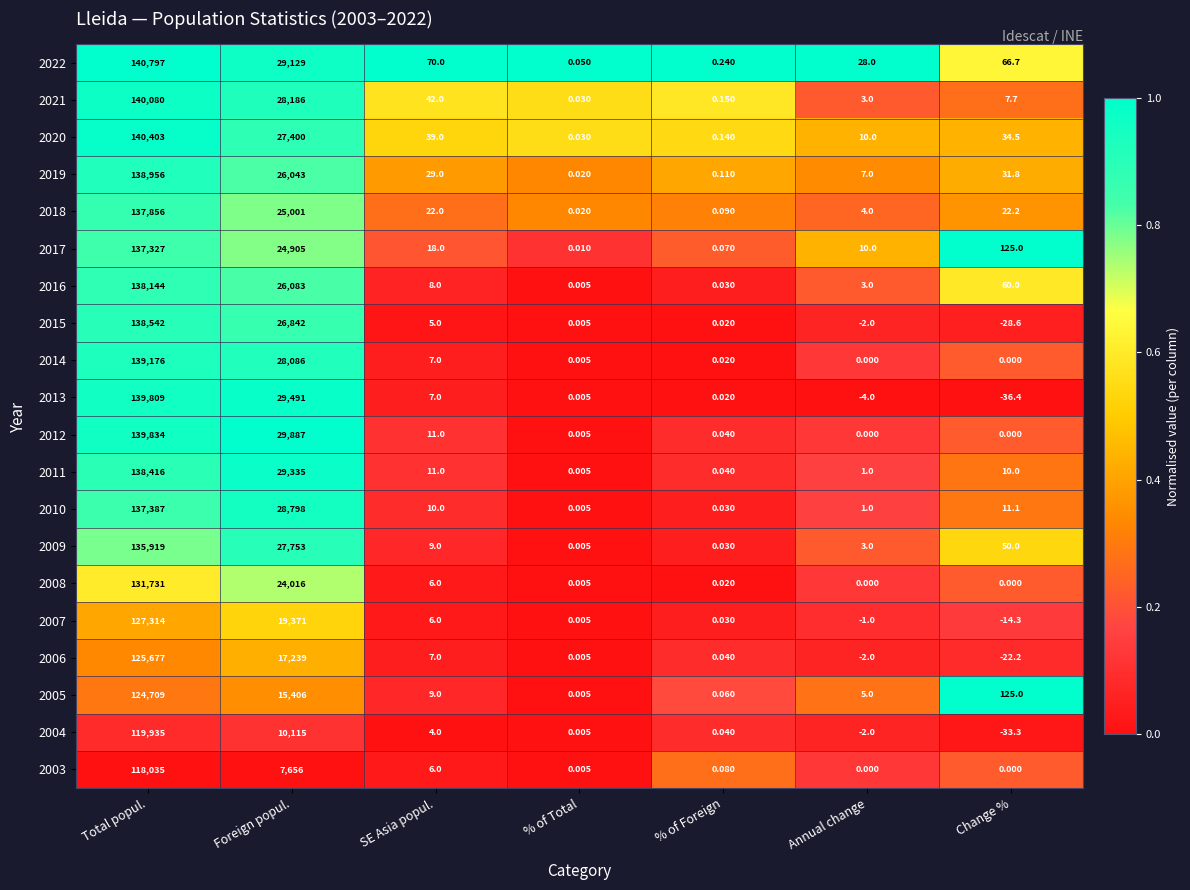

Which category has the lowest value across all series?

Change %